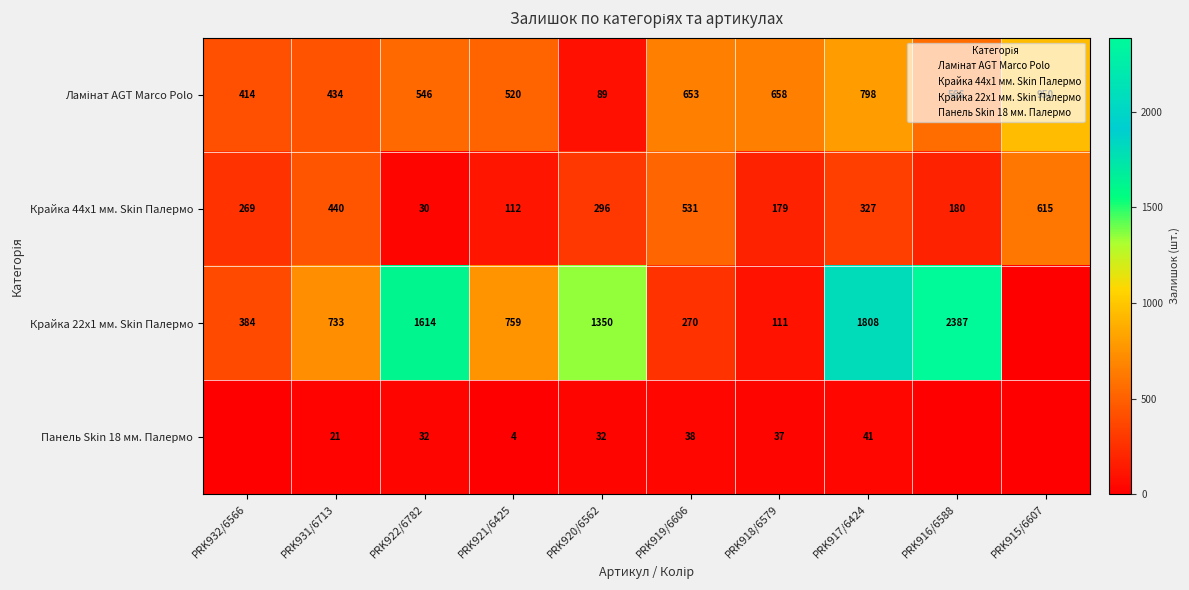

What is the sum of the Крайка 22x1 мм. Skin Палермо values at PRK921/6425 and PRK917/6424?

2567